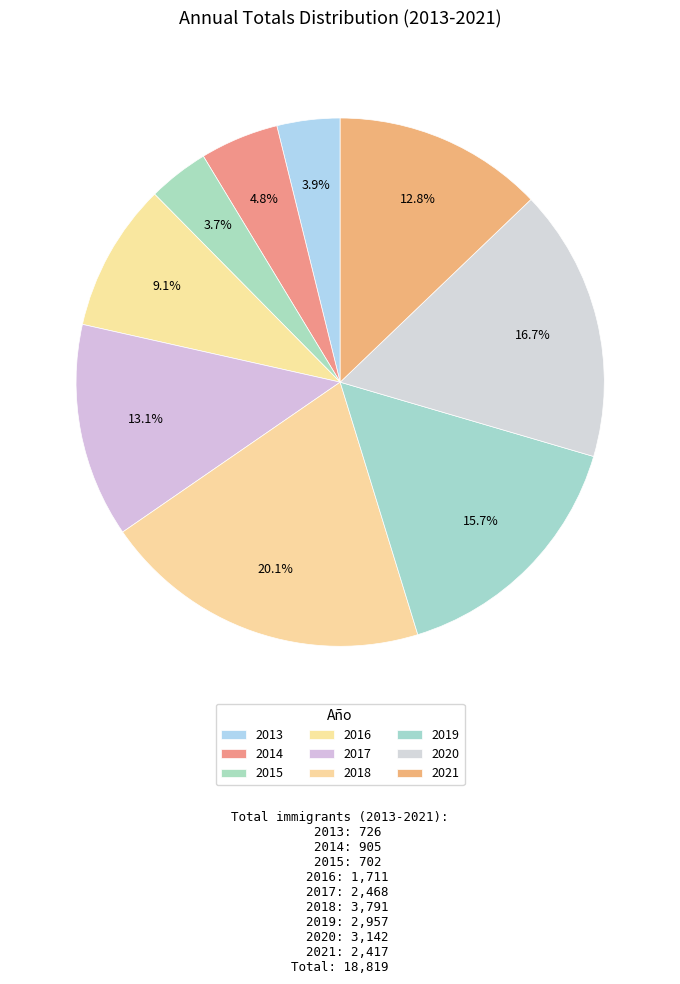

Approximately how many times larger is the value at 2014 compared to 2019?

0.3